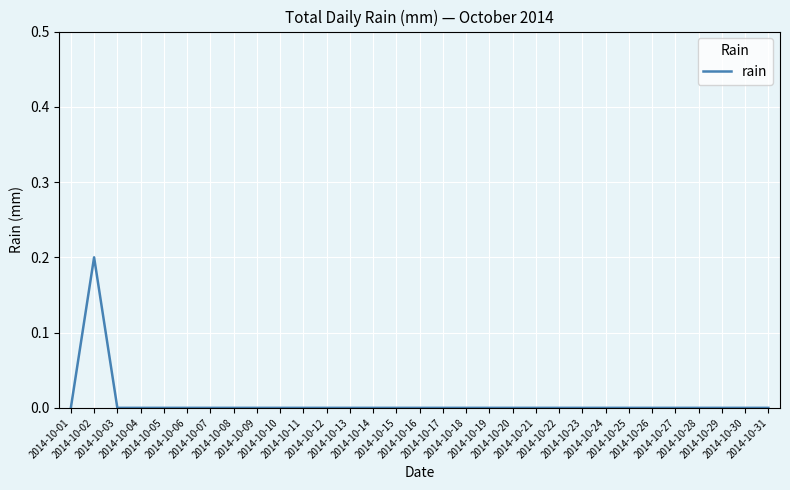

Which category has the highest value across all series?

2014-10-02